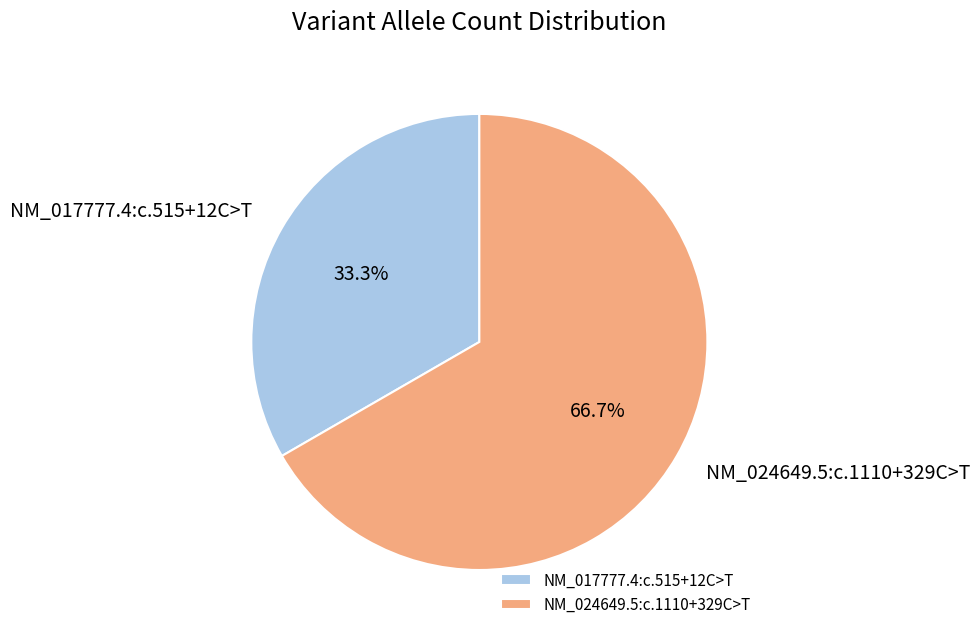

What percentage is the NM_017777.4:c.515+12C>T slice, to the nearest percent?

33%